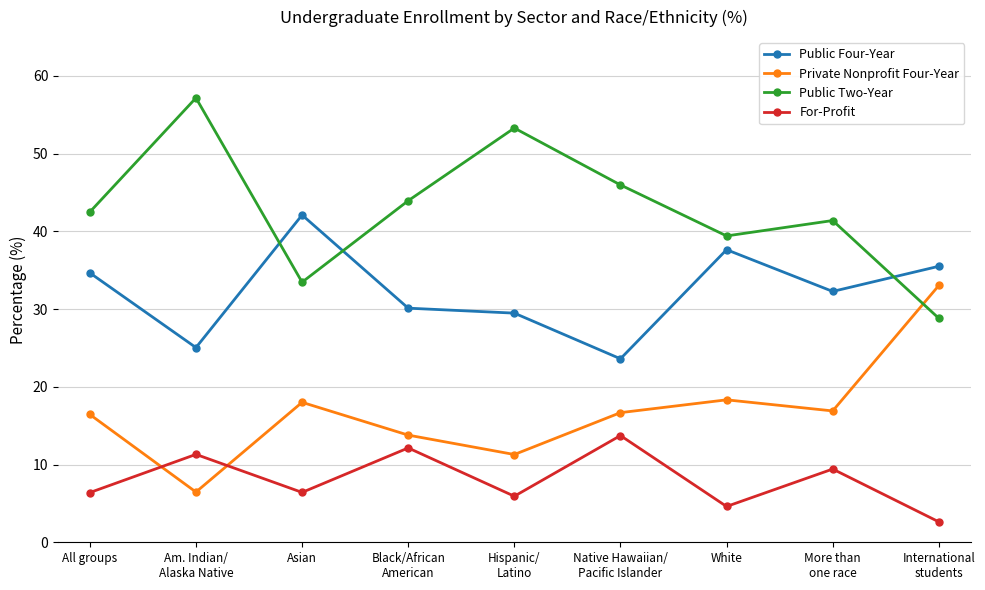

What is the difference between the Public Four-Year values at Hispanic/
Latino and International
students?

6.0